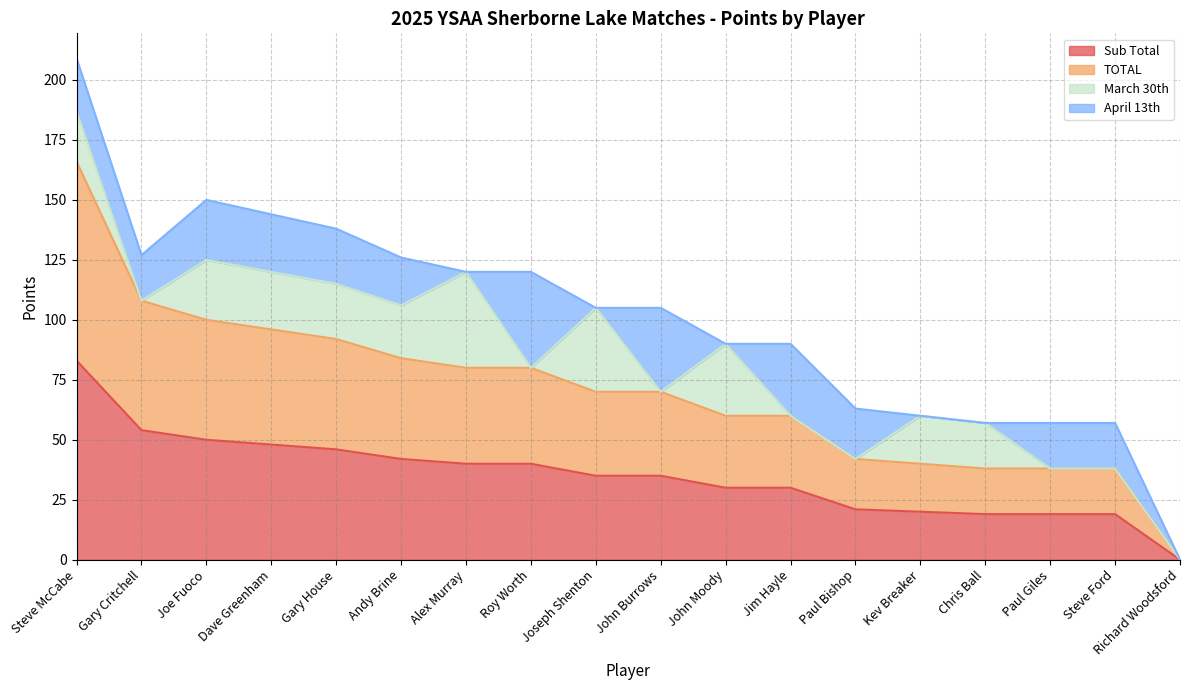

Is it true that TOTAL equals 84 at John Moody?

False